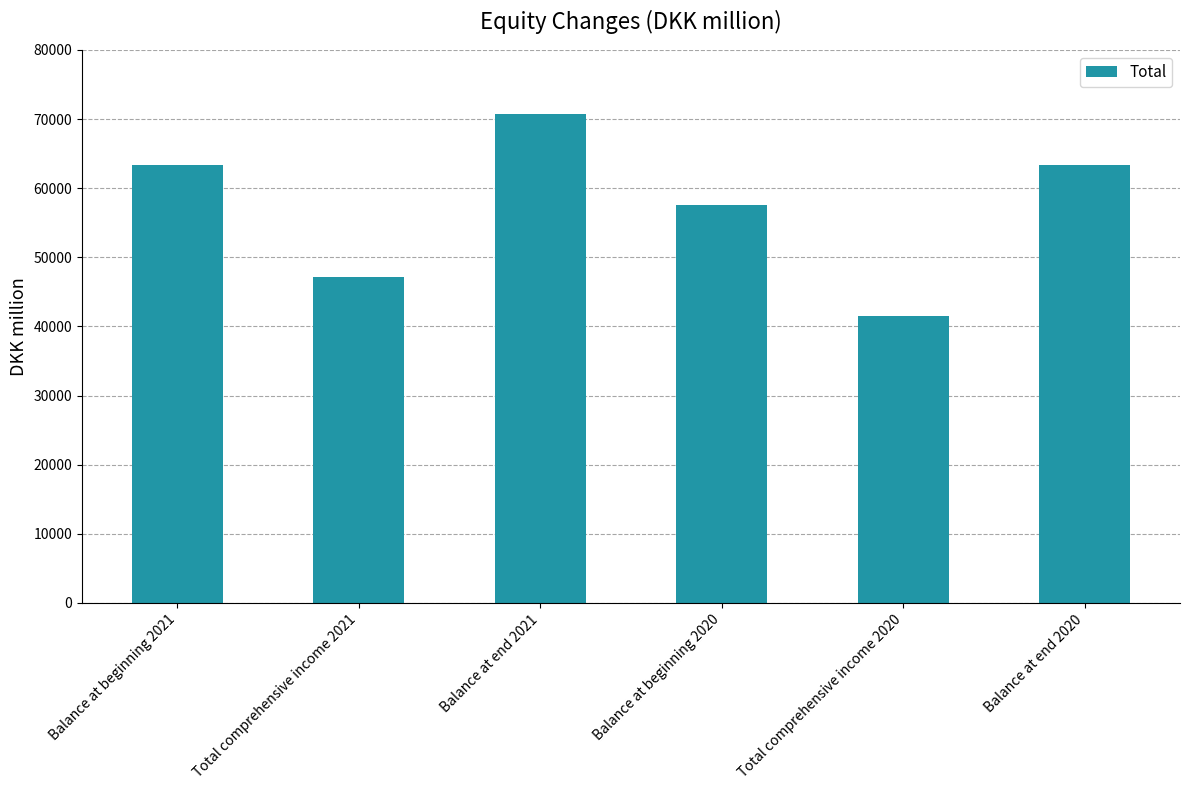

At which label is the value closest to 56137?

Balance at beginning 2020